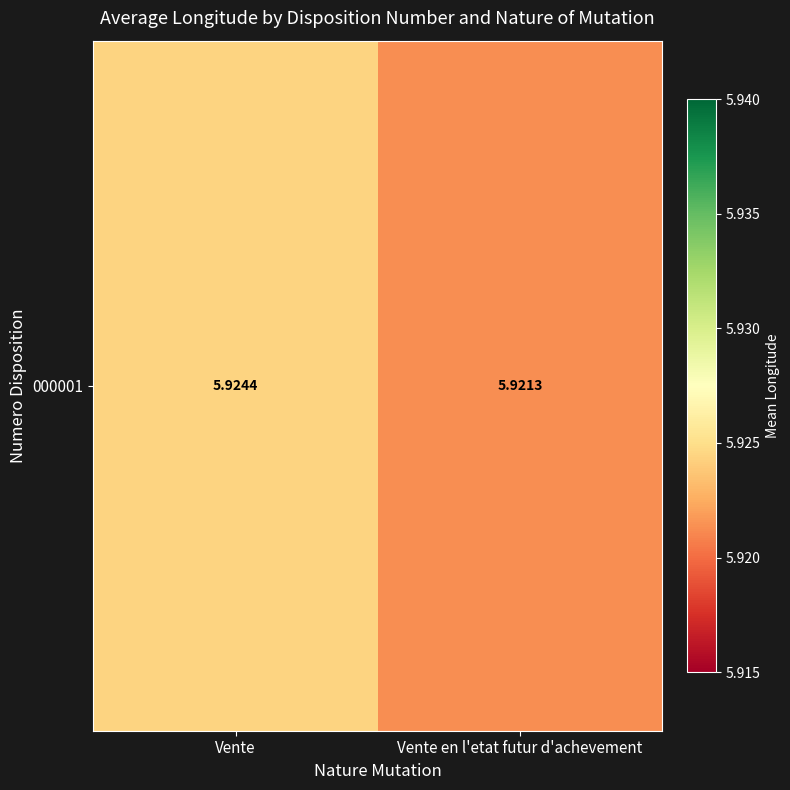

Rank the categories by value from highest to lowest.

Vente, Vente en l'etat futur d'achevement